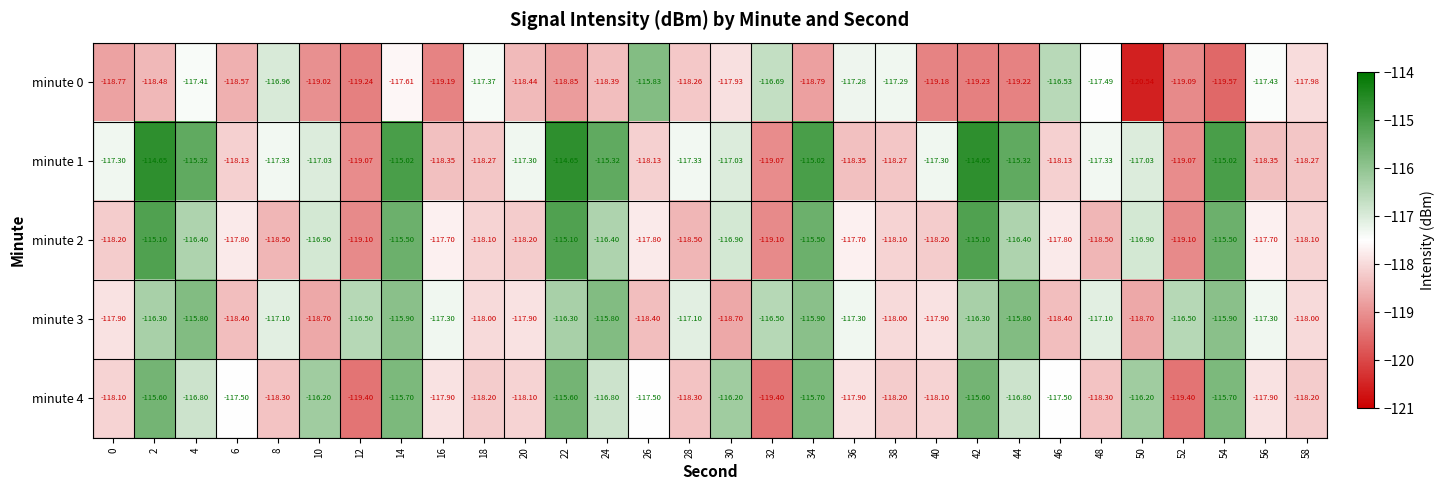

Is the value of minute 2 at 38 greater than the value of minute 1 at 40?

No